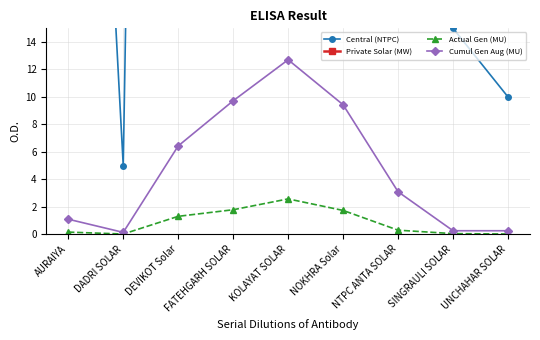

True or false: Central (NTPC) and Cumul Gen Aug (MU) cross at least once.

False